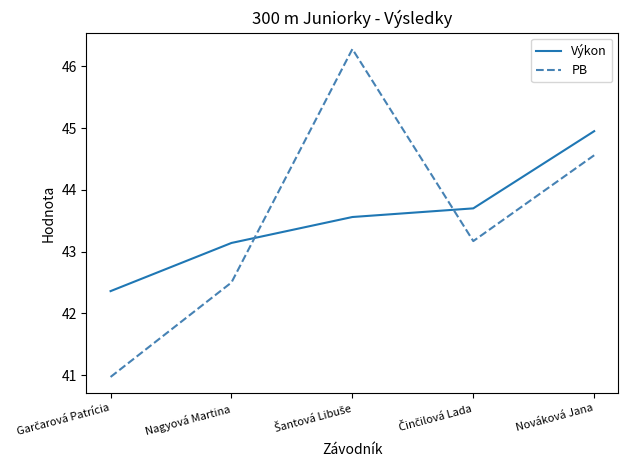

What is the maximum value for PB?

46.3